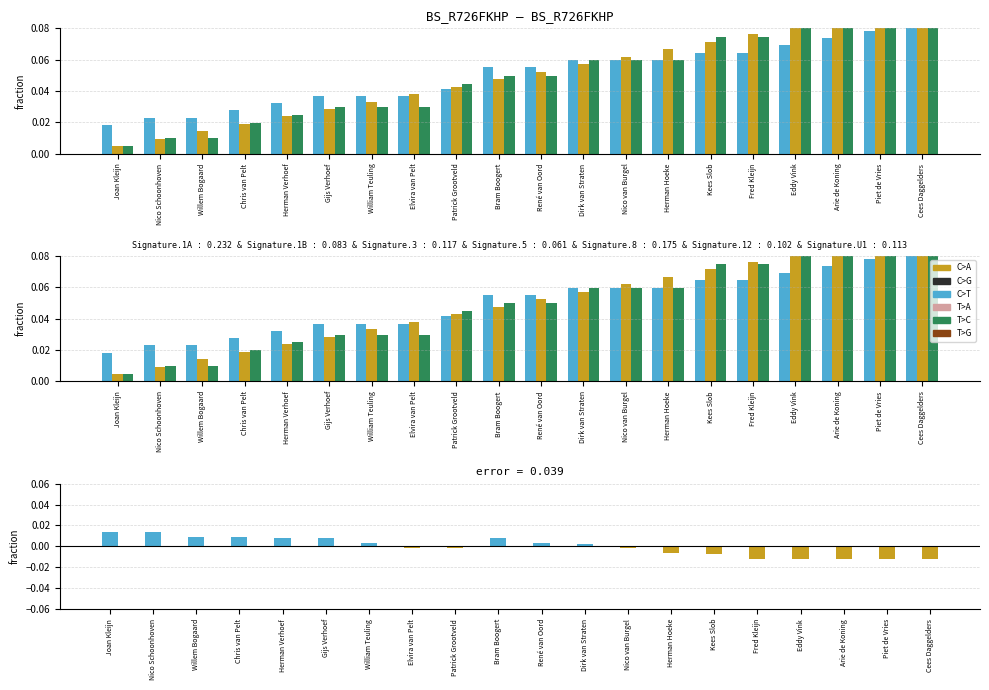

Which label corresponds to the largest value in the chart?

Cees Daggelders